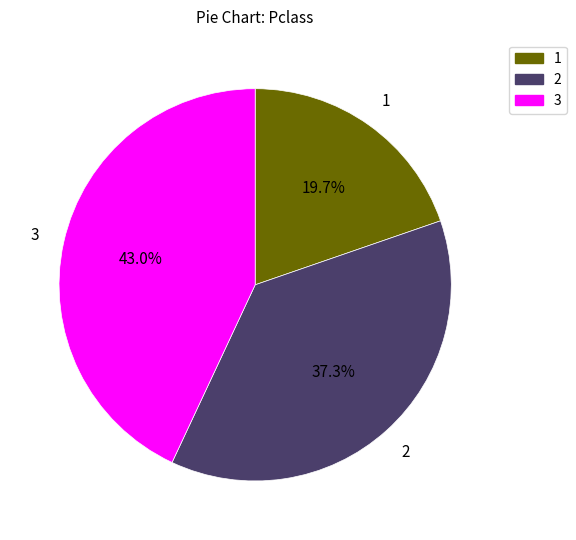

Is there a majority slice in this chart?

No